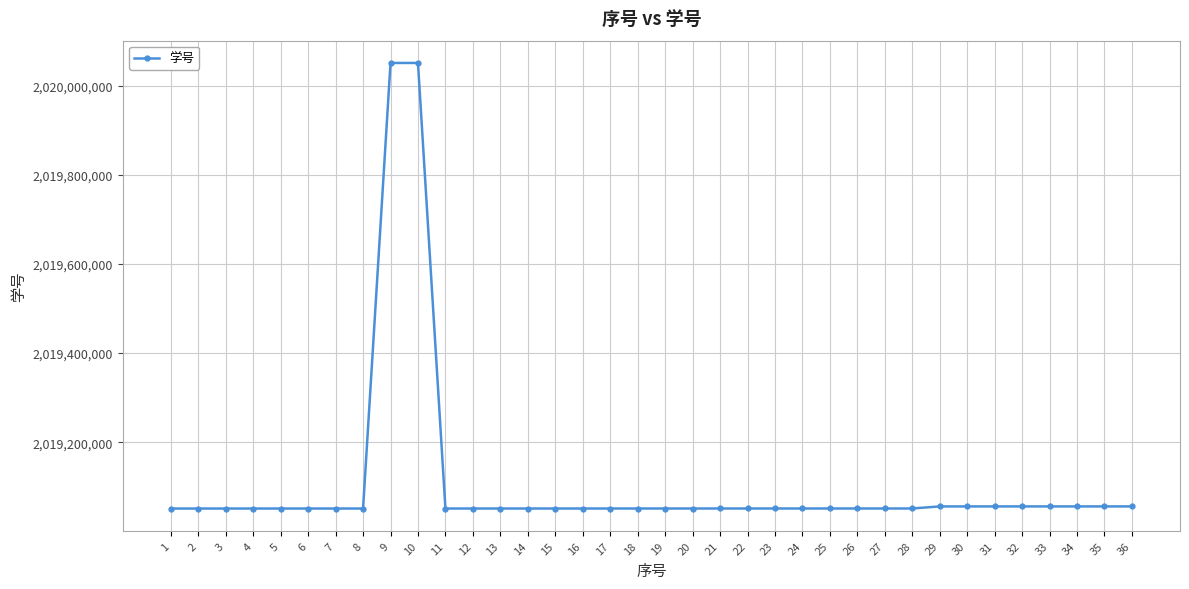

Is this an area chart (filled region under the line)?

No